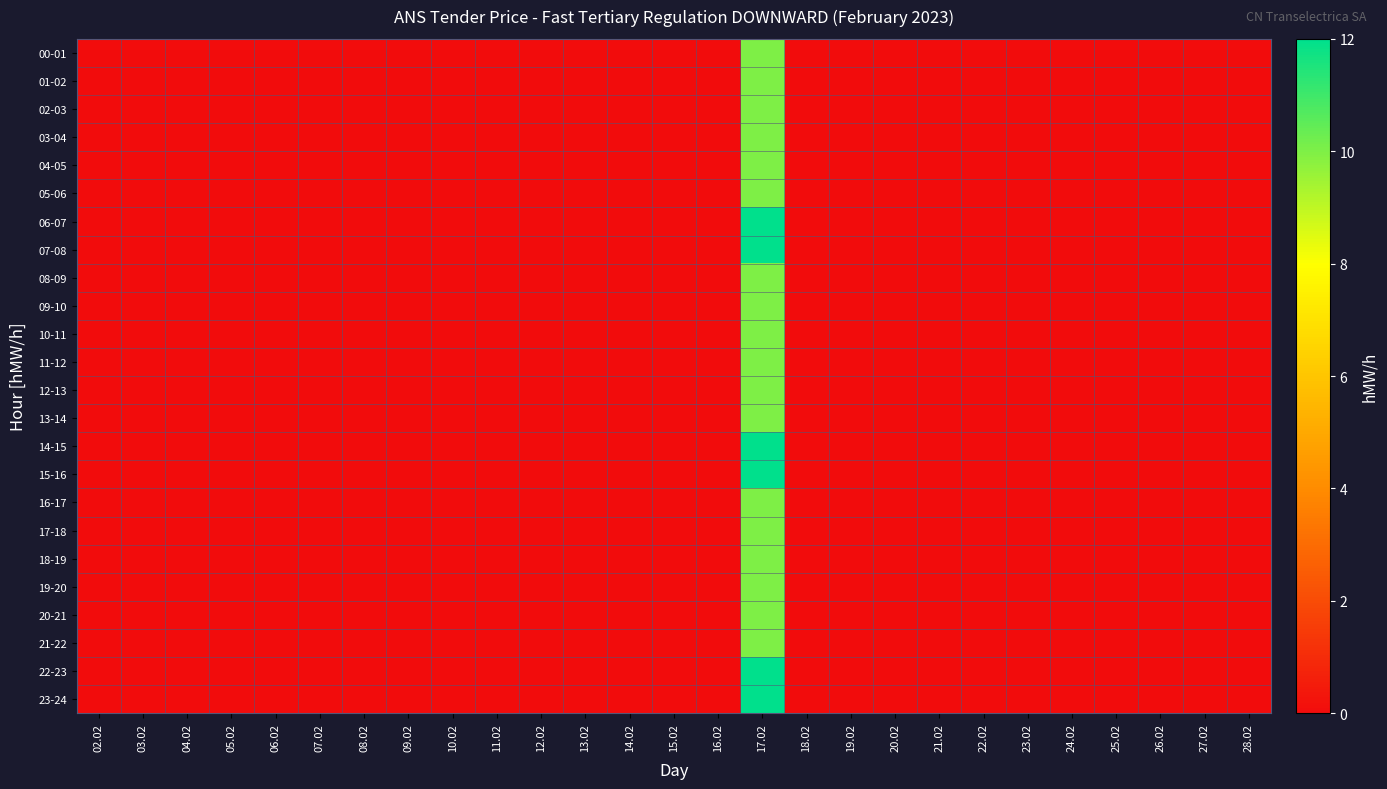

At which category does the chart reach its peak across all series?

17.02